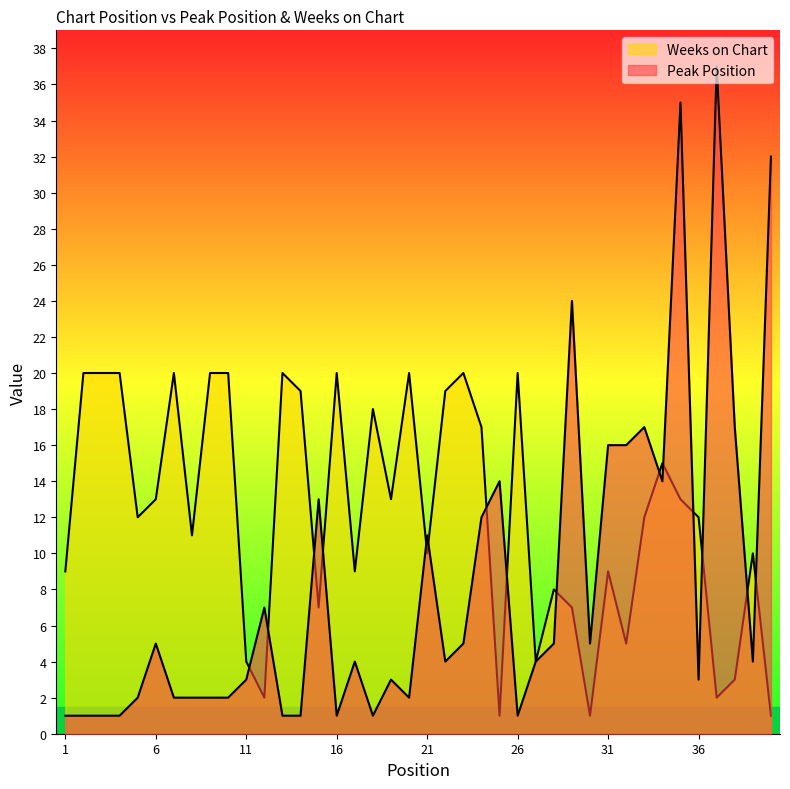

What is the difference between the maximum and second lowest values in the Weeks on Chart series?

19